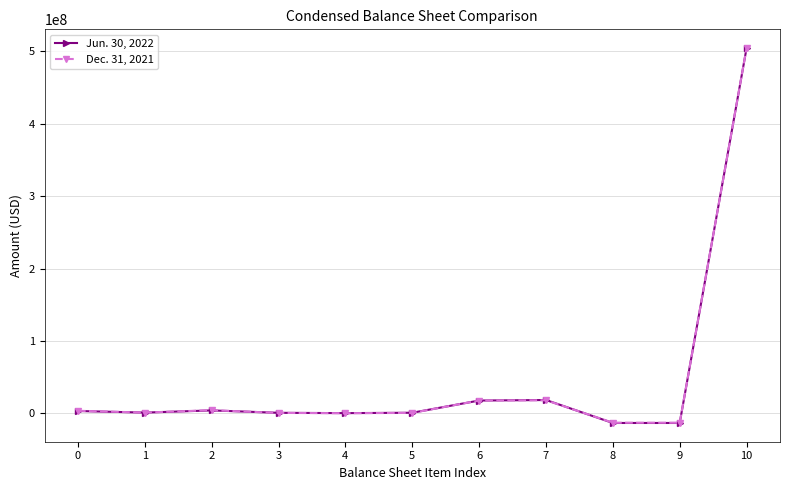

At which category is the sum across all series the highest?

10